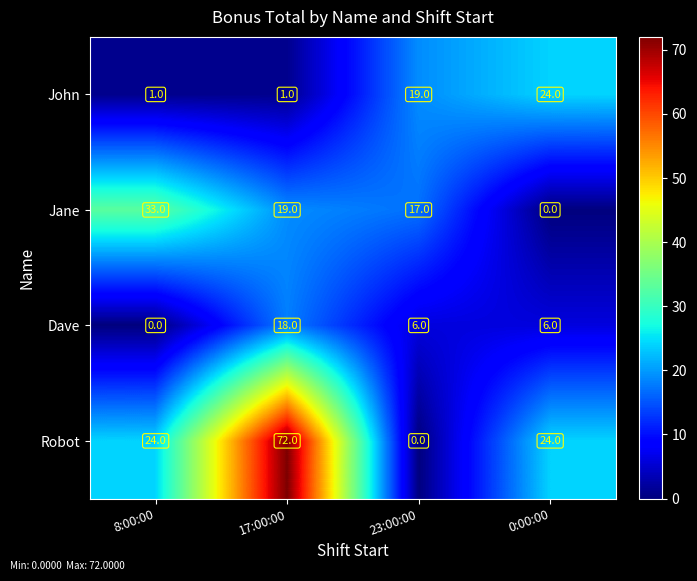

What is the sum of all Robot values?

120